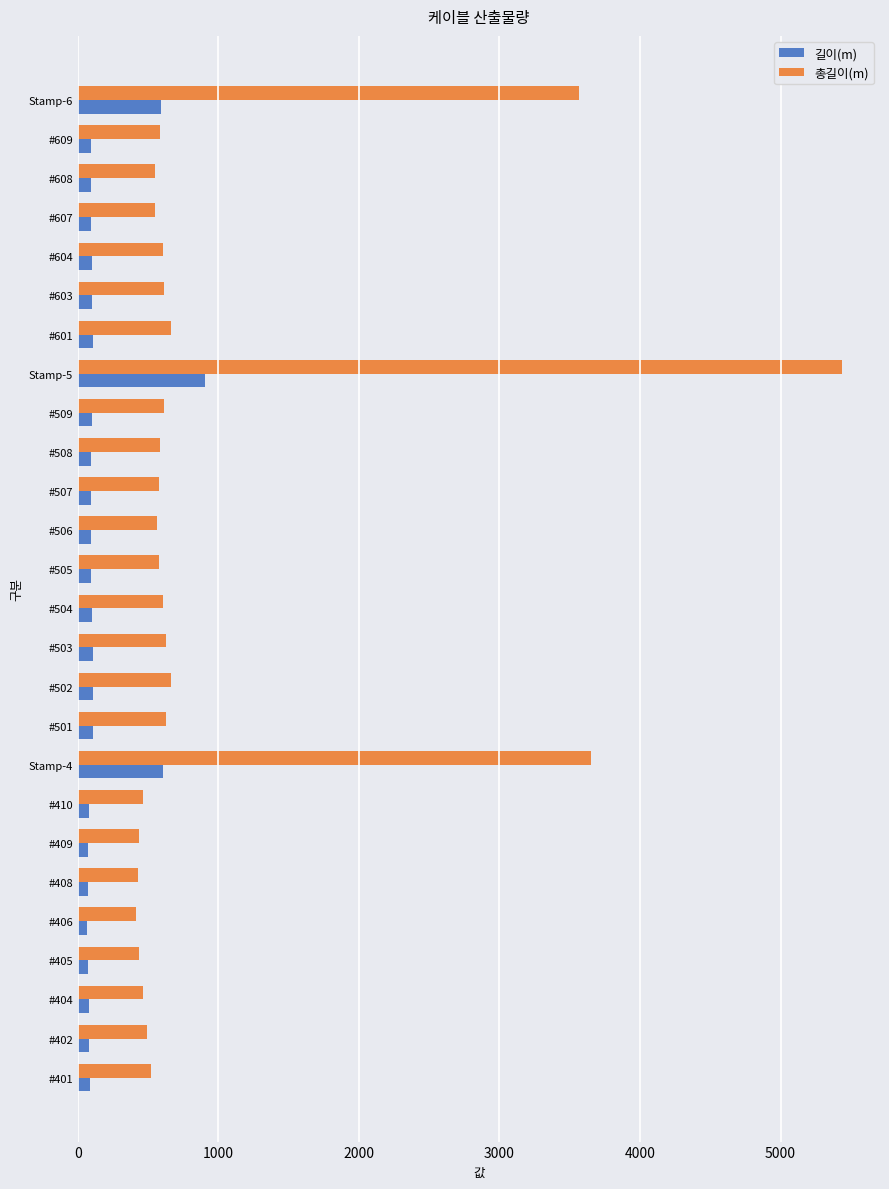

What is the sum of all 총길이(m) values?

25308